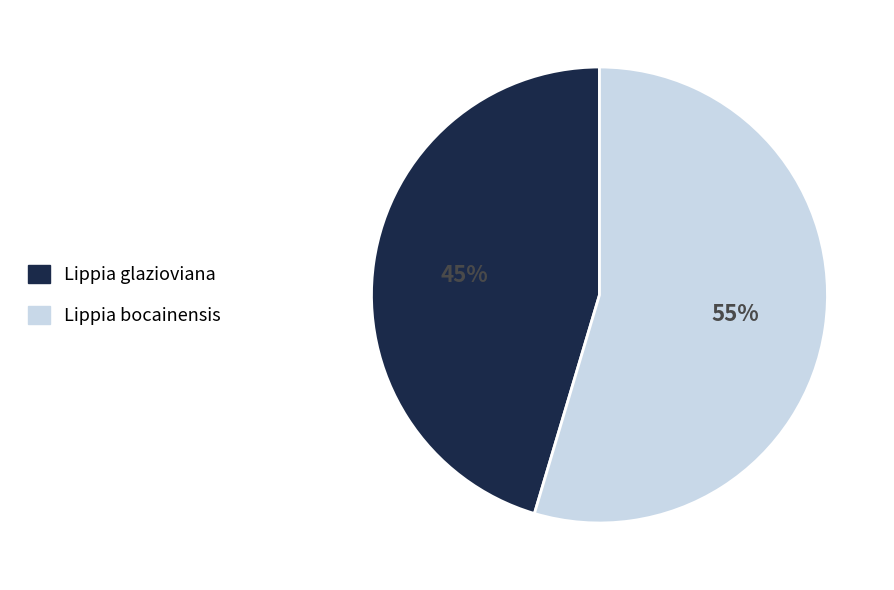

How many slices are in this pie chart?

2